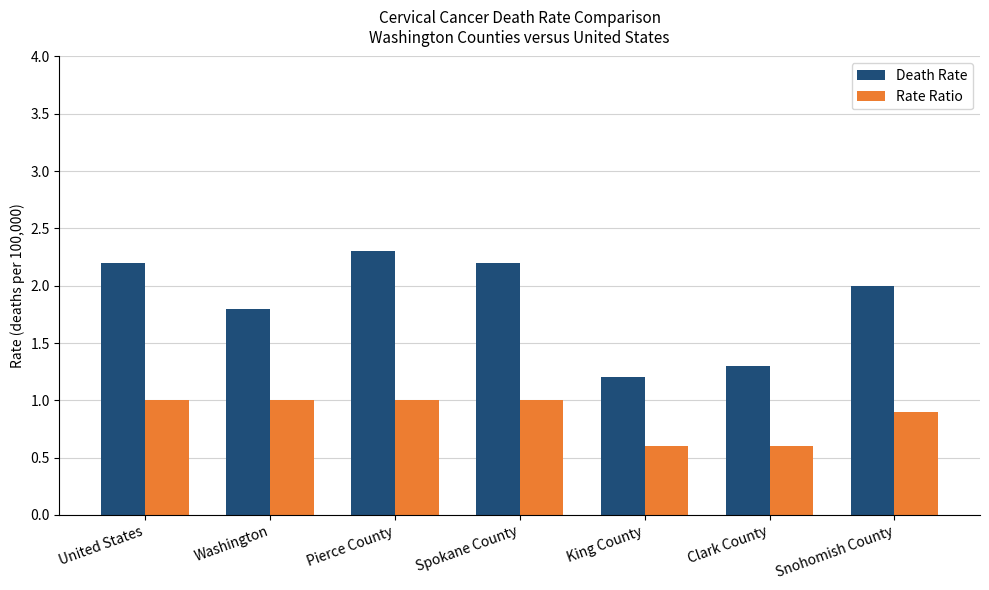

Are the bars grouped side by side (vs. stacked)?

Yes